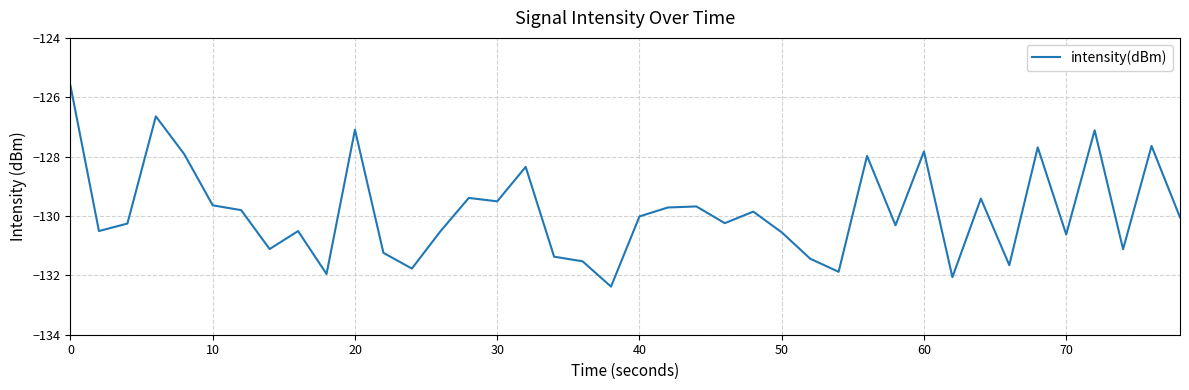

What is the smallest value displayed?

-132.4